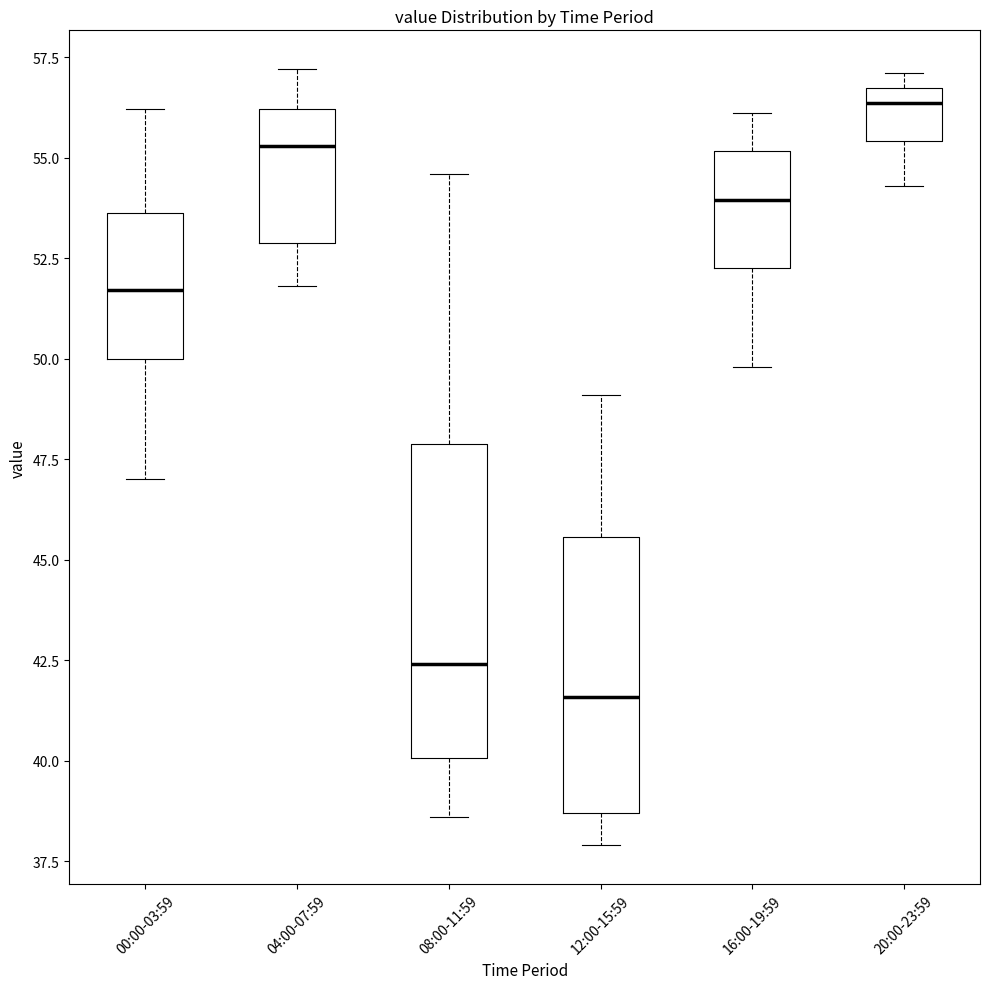

Which box is the tallest, from its lower edge to its upper edge?

08:00-11:59